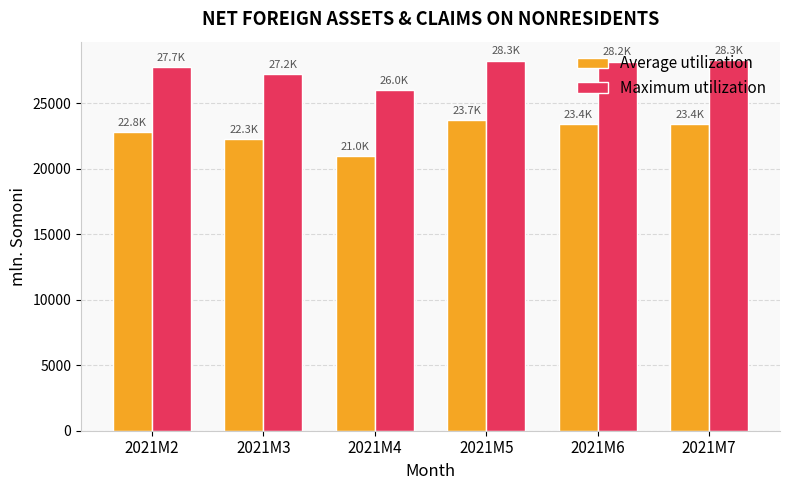

Which series has the largest range (max minus min)?

Average utilization